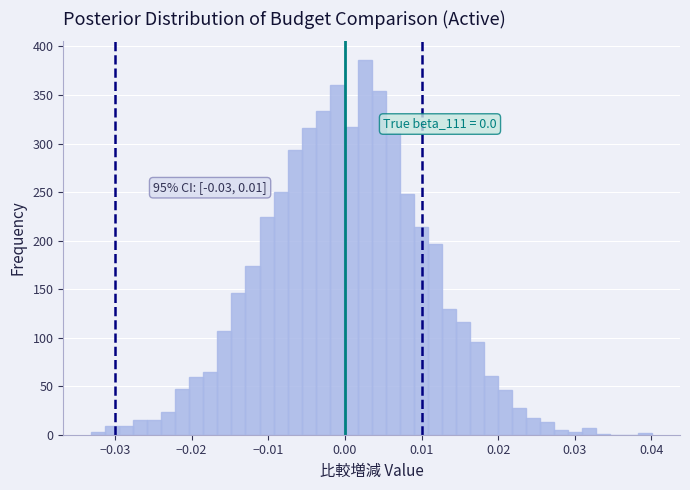

Read against the x-axis, roughly where is the centre of the tallest bar?

0.003